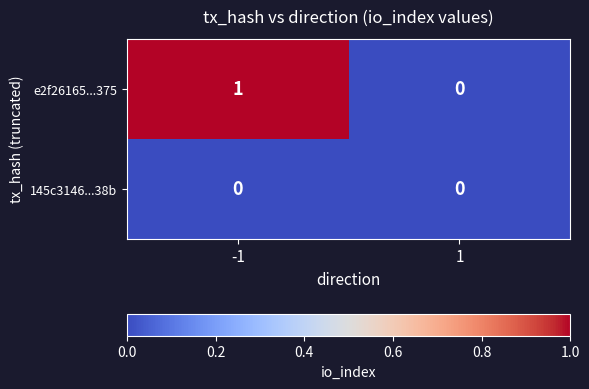

How many categories are shown in the chart?

2